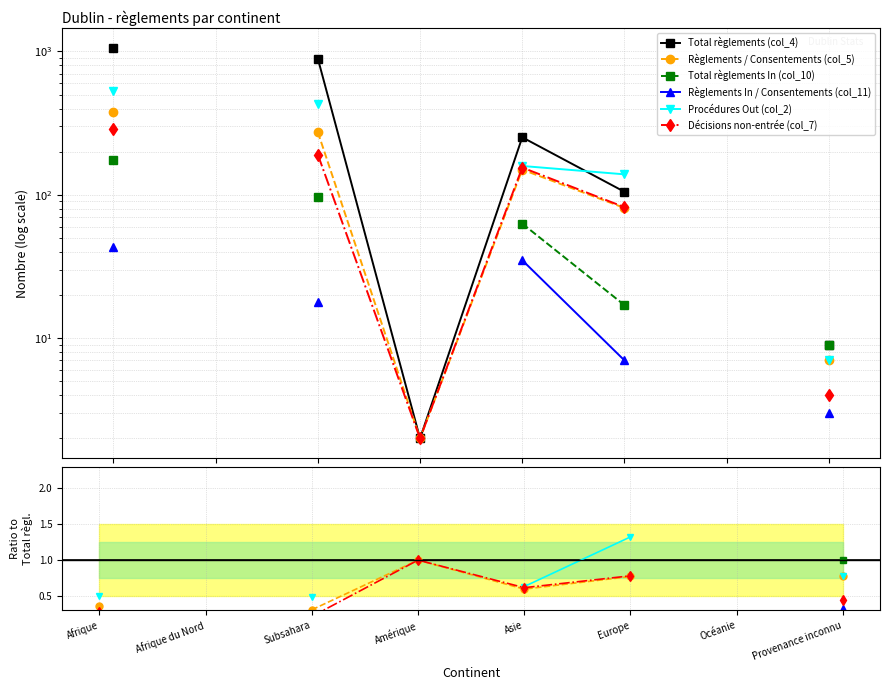

Which has a higher value, Amérique or Asie?

Asie